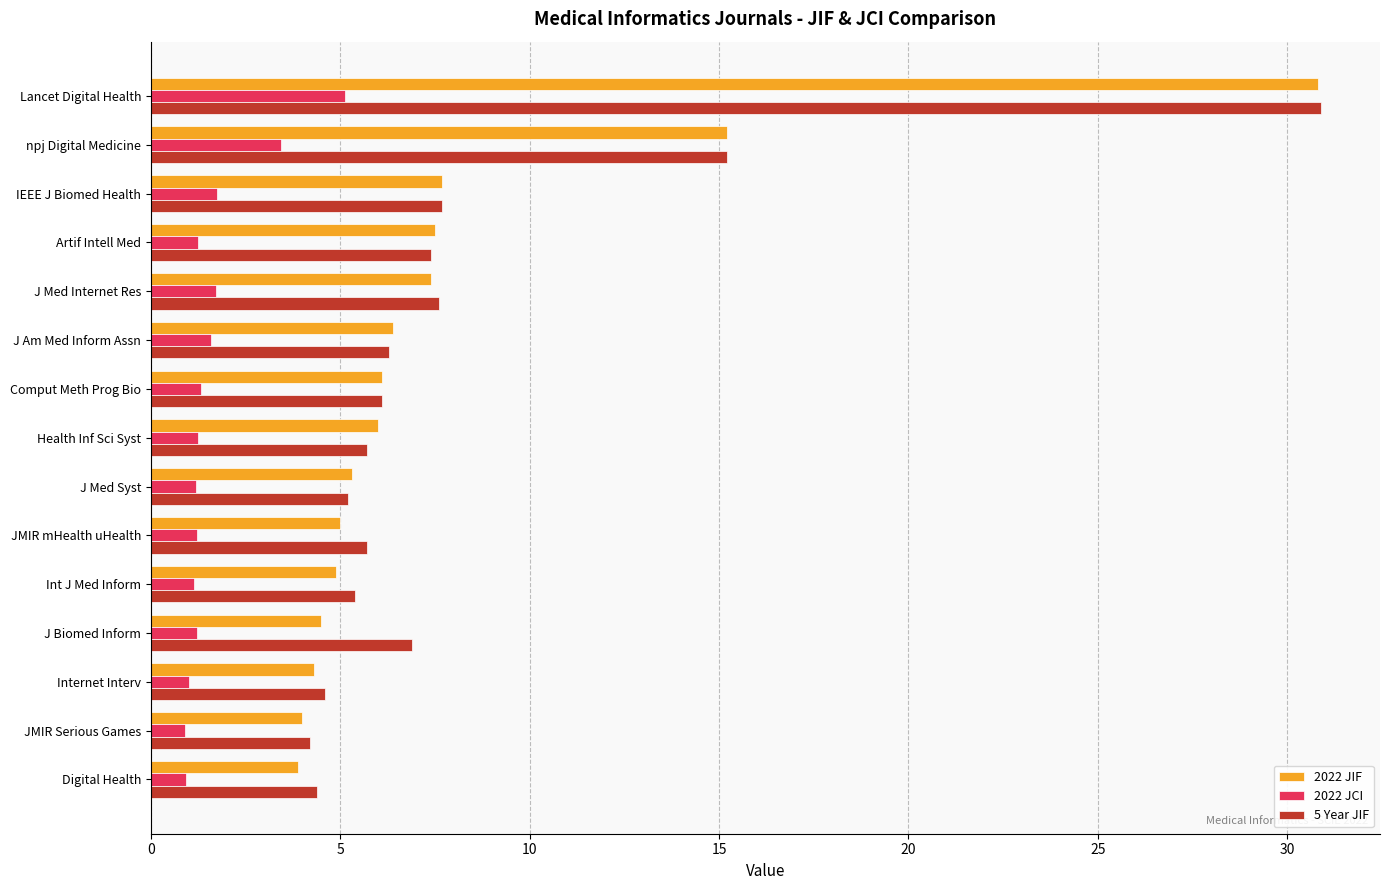

What is the difference between the 5 Year JIF values at Comput Meth Prog Bio and Int J Med Inform?

0.7